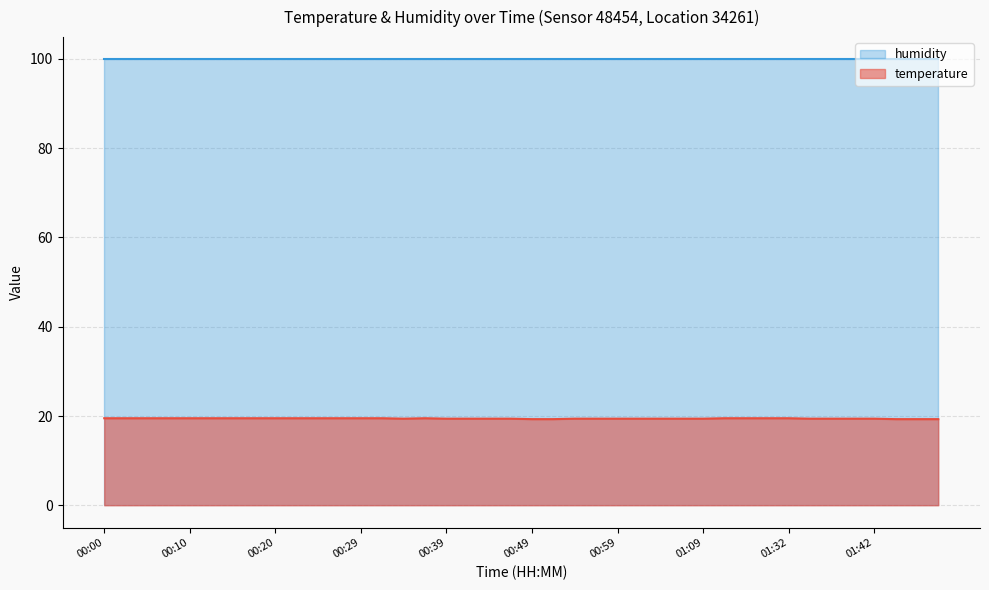

At which category does the data reach its first local peak?

00:37